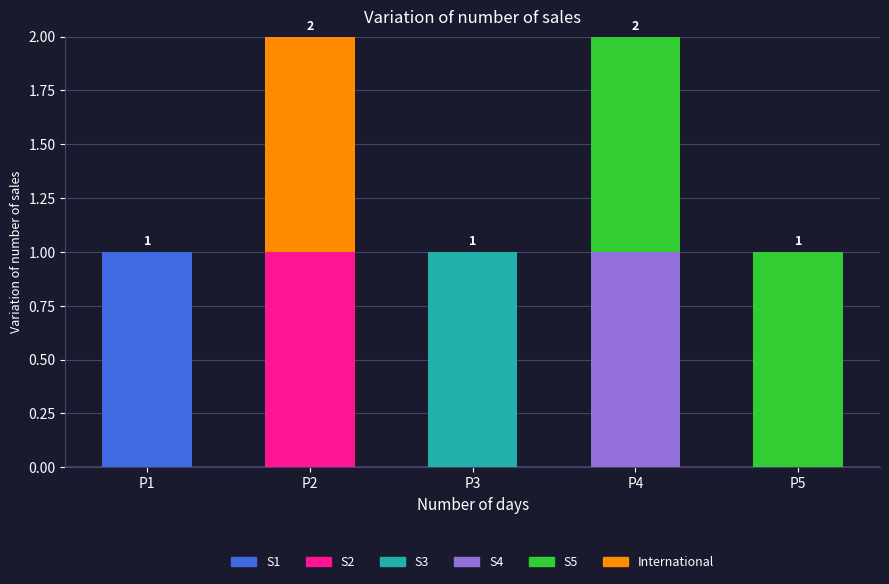

The value of S1 at P1 is 1. True or false?

True